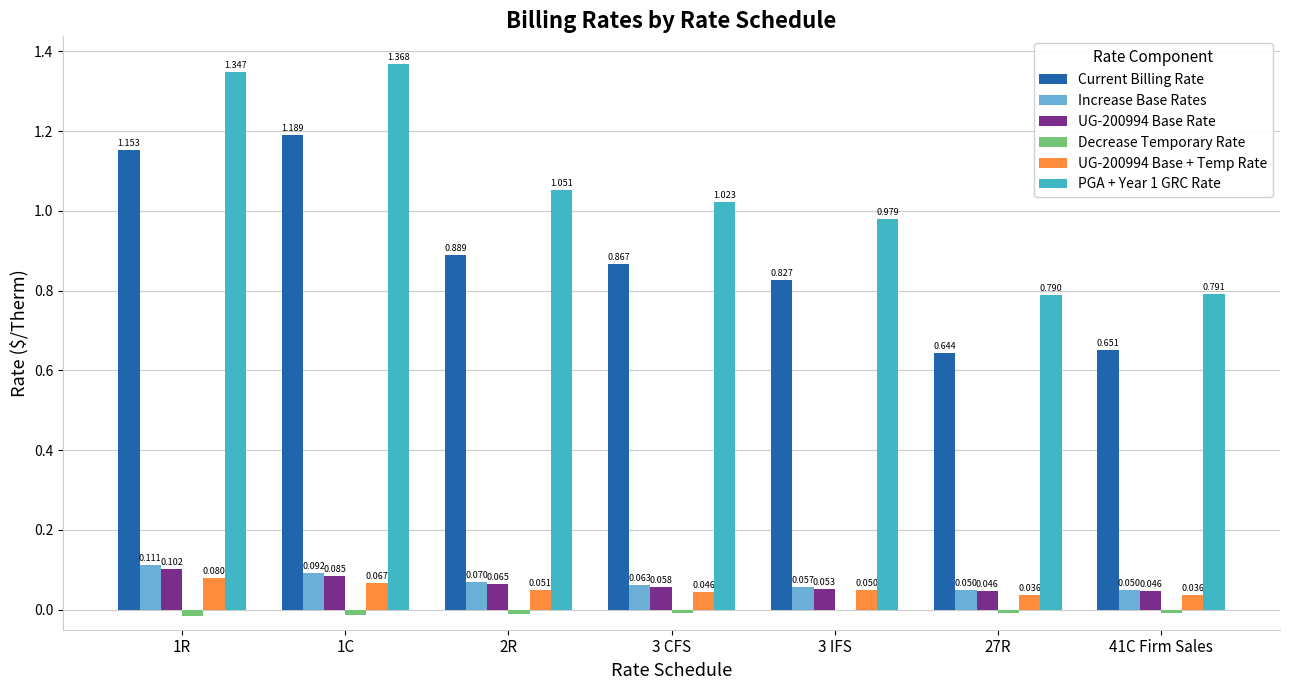

Between 3 CFS and 3 IFS, which series saw the biggest shift?

PGA + Year 1 GRC Rate